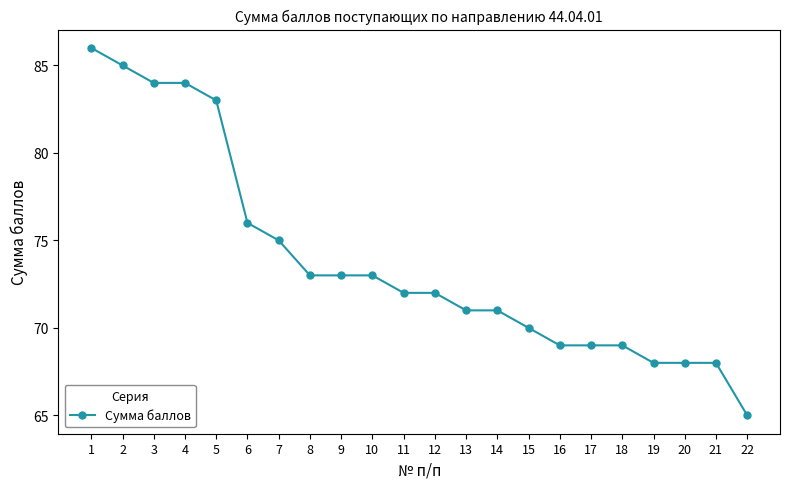

At which label does the data first exceed 72?

1